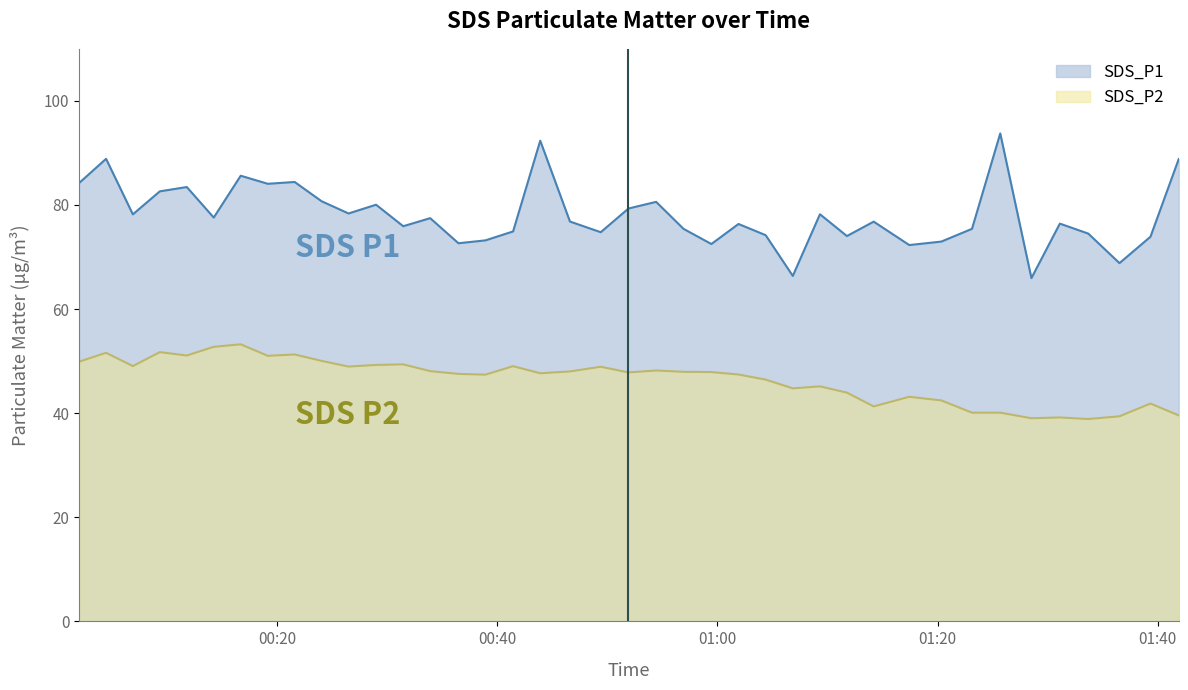

True or false: SDS_P2 has a value of 39.0 at 2022/10/12 01:28:32.

True